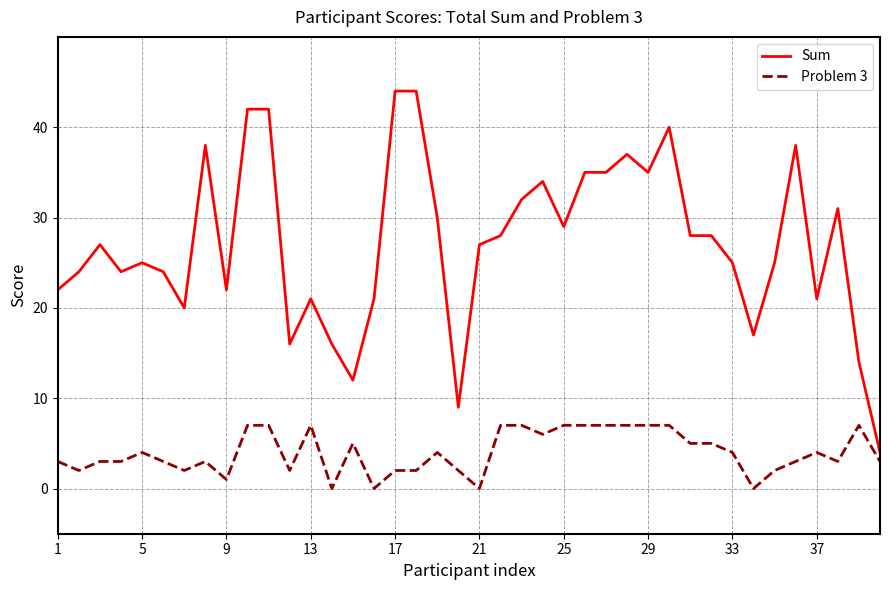

What is the highest value of the Sum series?

44